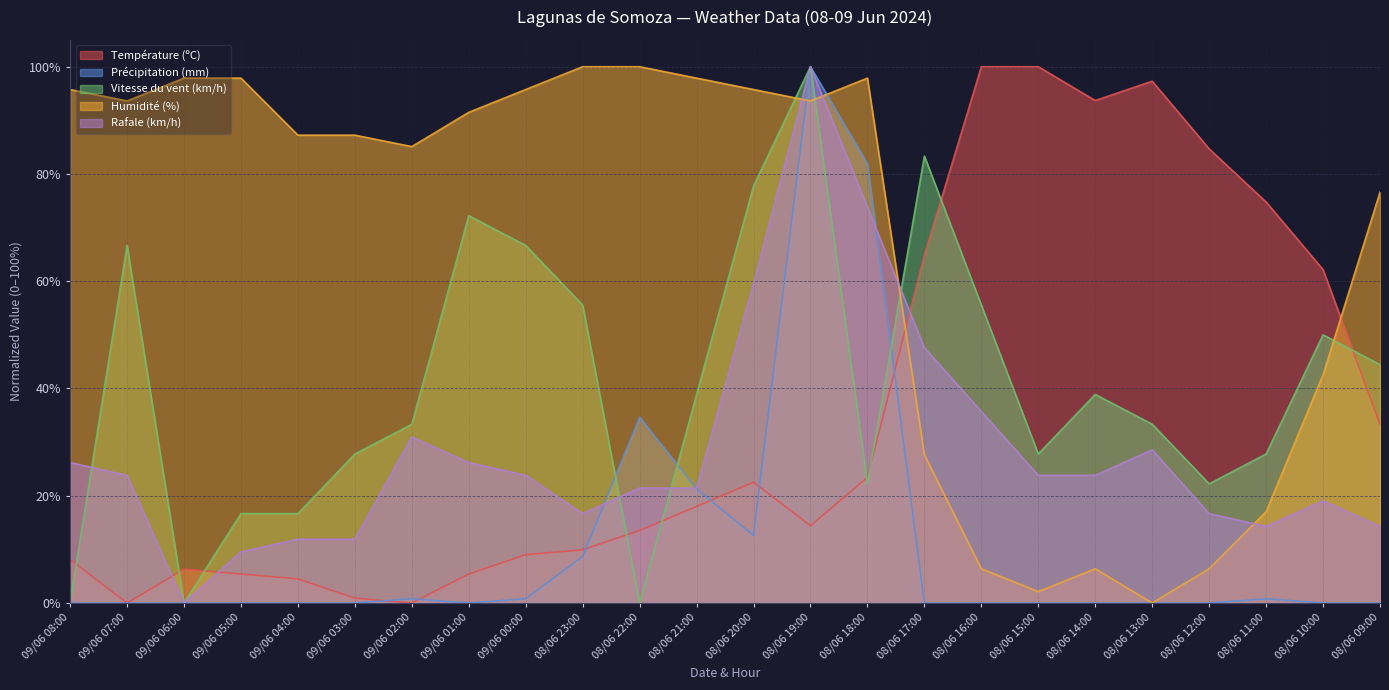

Does the chart have visible grid lines?

Yes